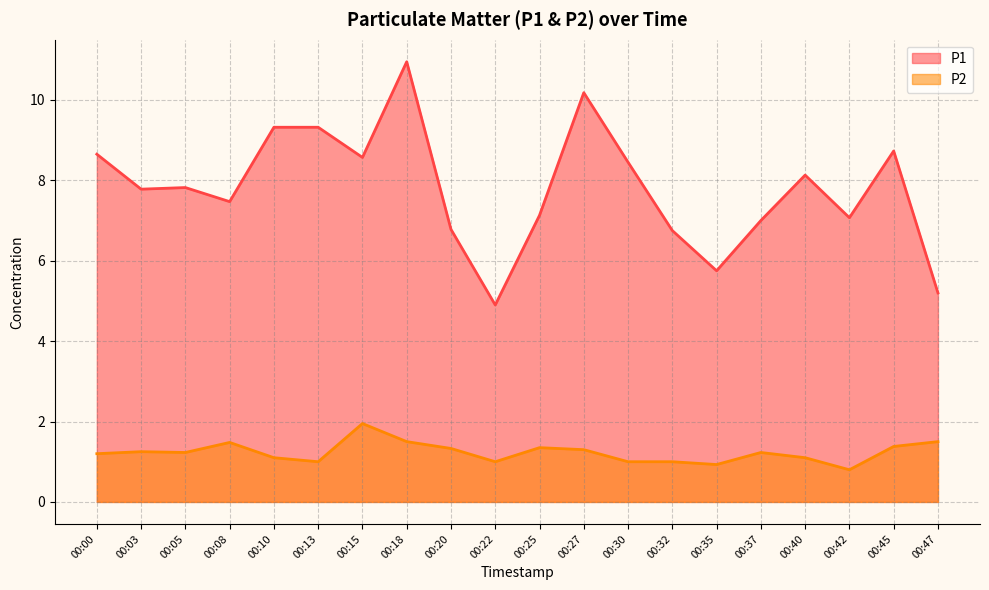

True or false: P2 and P1 cross at least once.

False